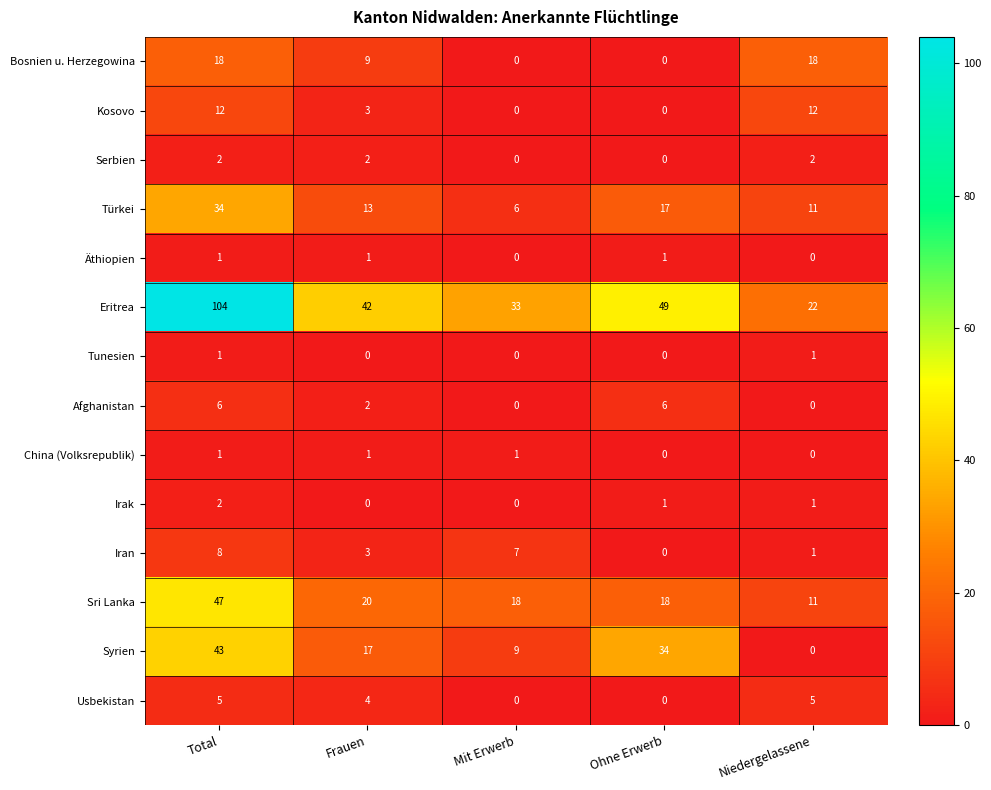

What is the difference between the maximum and minimum values in the Usbekistan series?

5